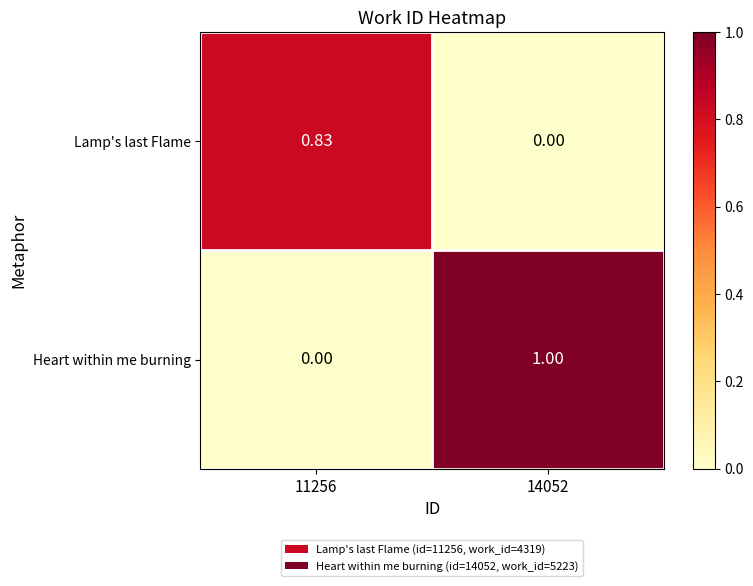

Which series changed the most between 11256 and 14052?

Heart within me burning